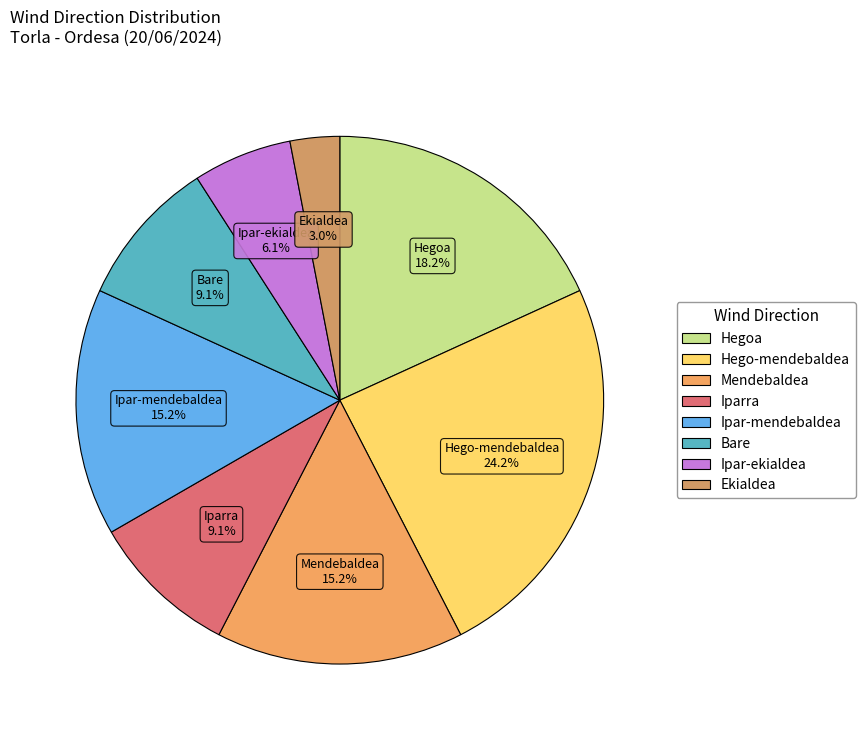

To the nearest percent, what percentage of the pie is Hego-mendebaldea?

24%